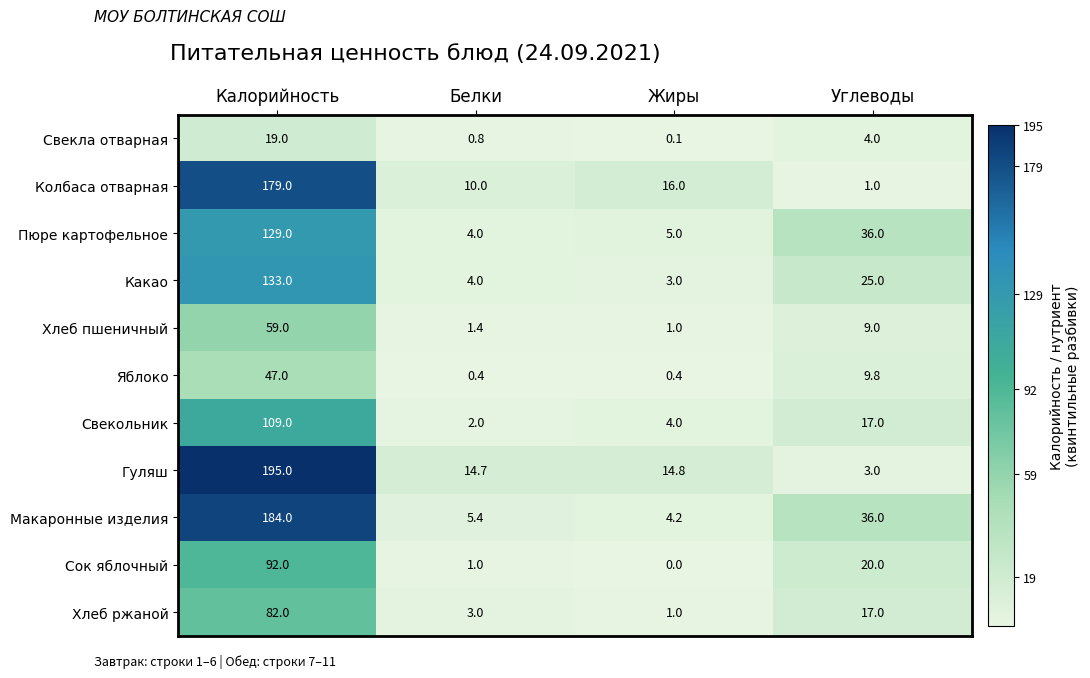

What is the spread (max minus min) of values at Калорийность?

176.0